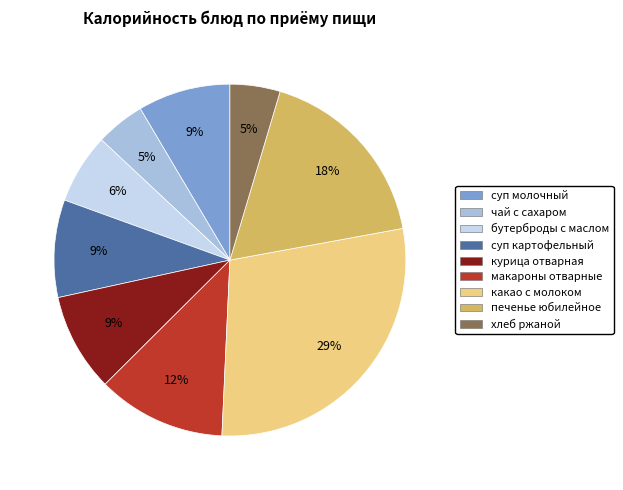

Does any single category account for the majority?

No